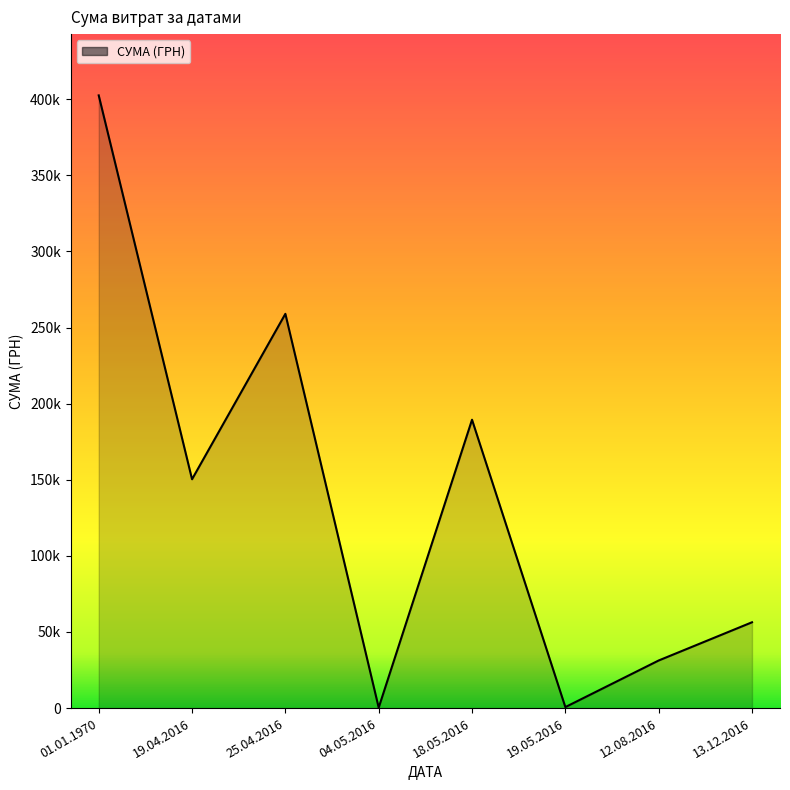

Does the chart display data point markers on the line(s)?

No